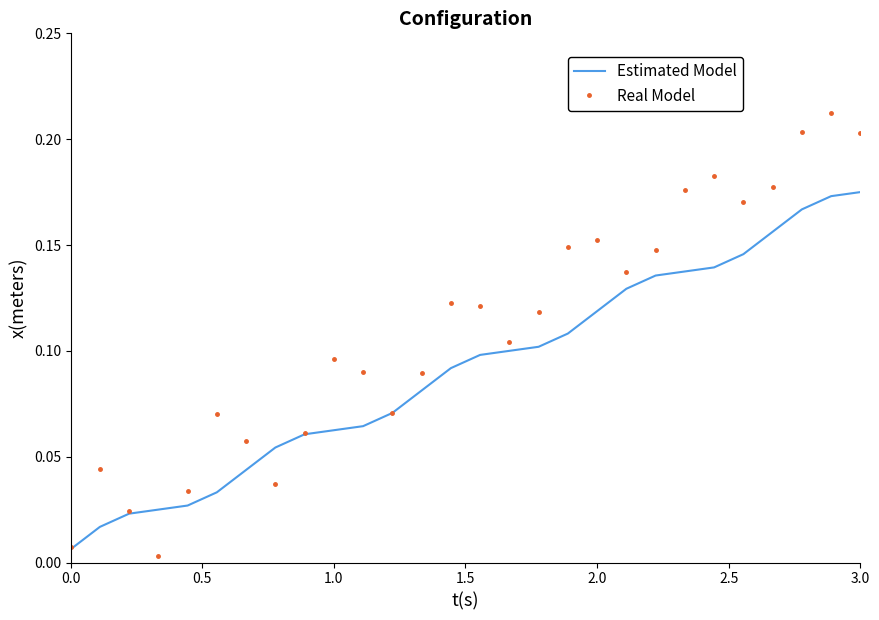

Which series has the largest range (max minus min)?

Real Model